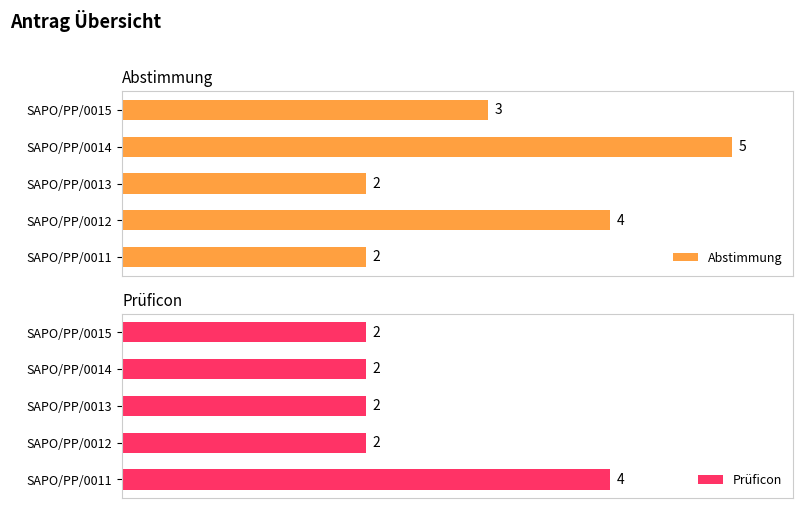

What is the sum of the Abstimmung values at SAPO/PP/0013 and SAPO/PP/0011?

4